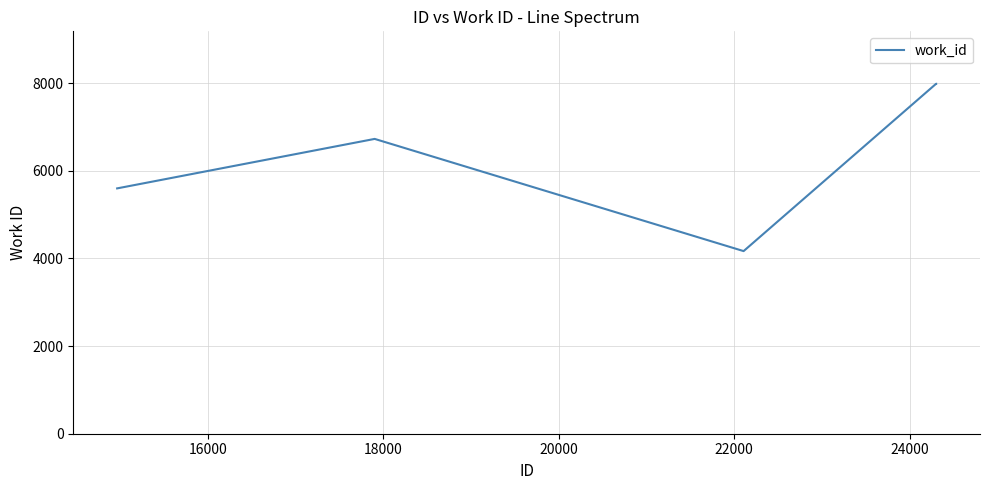

What is the greatest value displayed?

7984